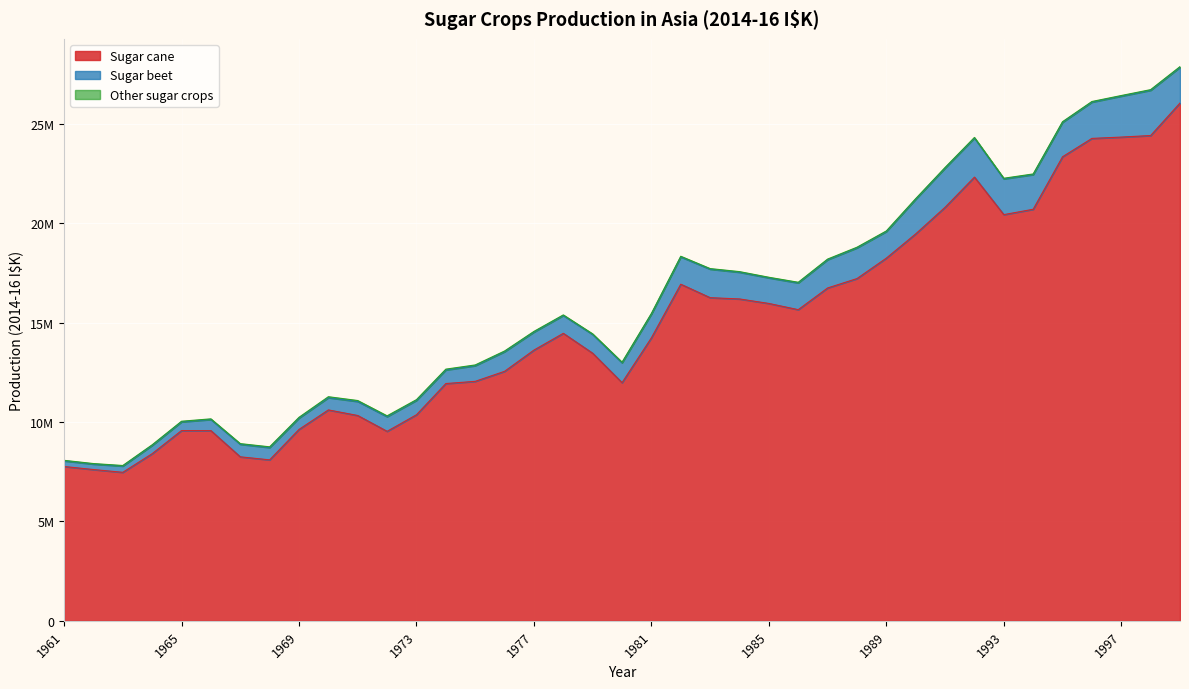

Between 1994 and 1965, which is larger?

1994